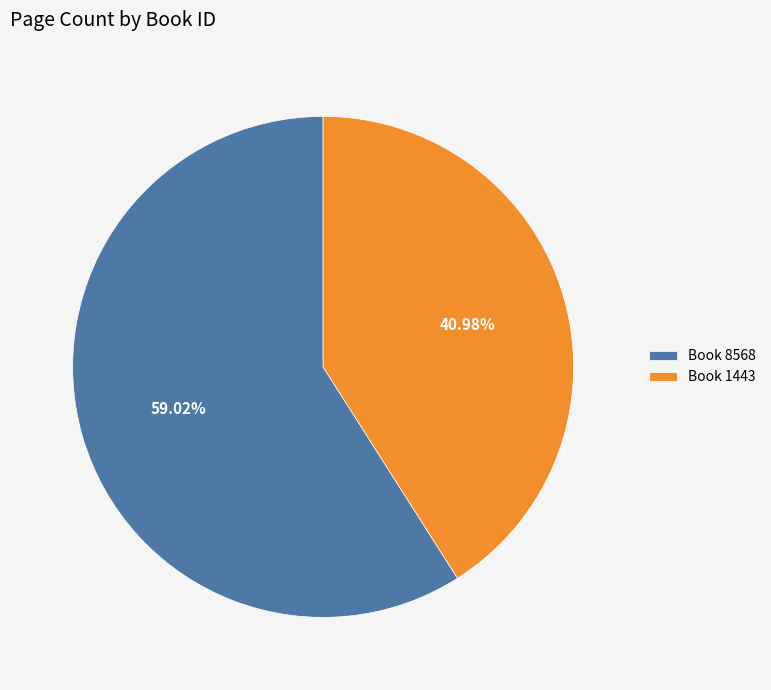

How many segments does this pie chart have?

2